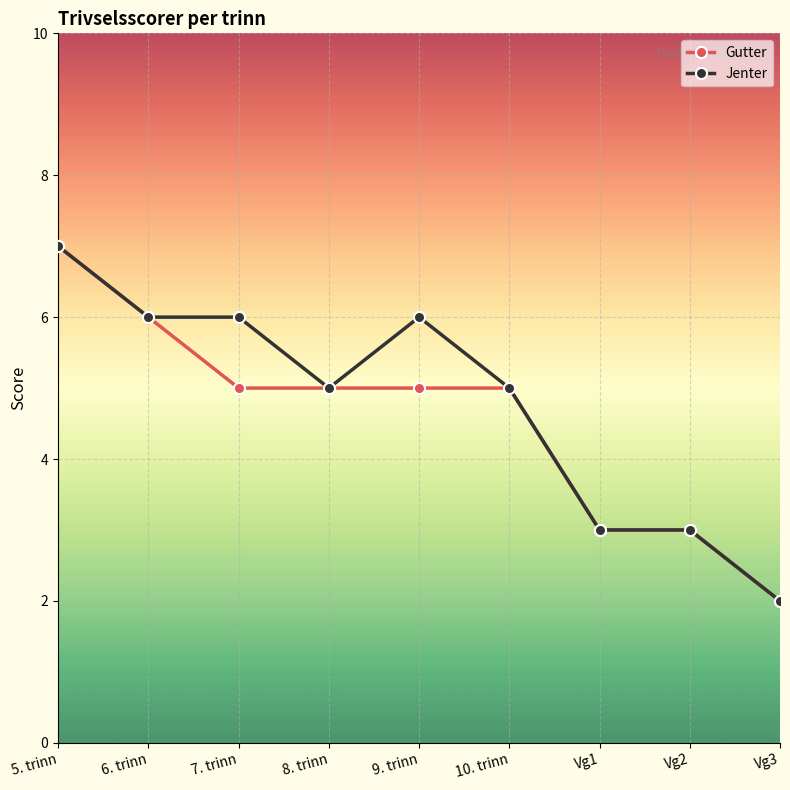

What is the difference between the second highest and second lowest values in the Gutter series?

3